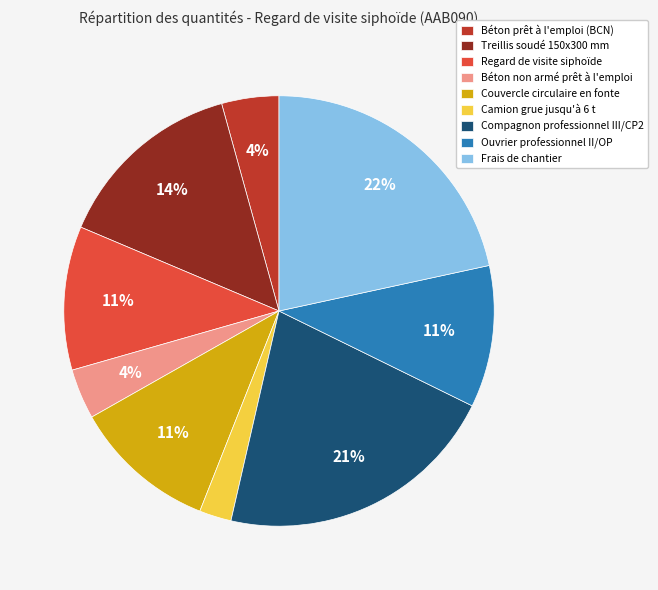

How many slices are in this pie chart?

9